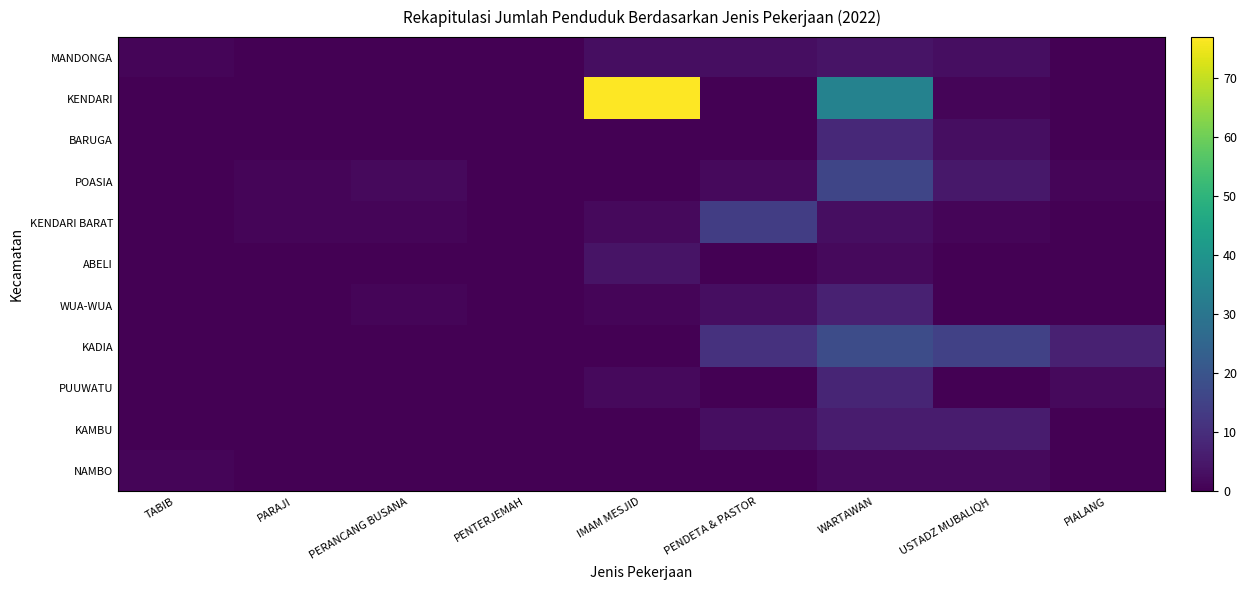

Reading left to right, transcribe all the data shown in this chart.

MANDONGA: TABIB=1	PARAJI=0	PERANCANG BUSANA=0	PENTERJEMAH=0	IMAM MESJID=3	PENDETA & PASTOR=3	WARTAWAN=4	USTADZ MUBALIQH=3	PIALANG=0
KENDARI: TABIB=0	PARAJI=0	PERANCANG BUSANA=0	PENTERJEMAH=0	IMAM MESJID=77	PENDETA & PASTOR=0	WARTAWAN=34	USTADZ MUBALIQH=1	PIALANG=0
BARUGA: TABIB=0	PARAJI=0	PERANCANG BUSANA=0	PENTERJEMAH=0	IMAM MESJID=0	PENDETA & PASTOR=0	WARTAWAN=9	USTADZ MUBALIQH=3	PIALANG=0
POASIA: TABIB=0	PARAJI=1	PERANCANG BUSANA=2	PENTERJEMAH=0	IMAM MESJID=0	PENDETA & PASTOR=2	WARTAWAN=16	USTADZ MUBALIQH=5	PIALANG=1
KENDARI BARAT: TABIB=0	PARAJI=1	PERANCANG BUSANA=1	PENTERJEMAH=0	IMAM MESJID=2	PENDETA & PASTOR=14	WARTAWAN=3	USTADZ MUBALIQH=1	PIALANG=0
ABELI: TABIB=0	PARAJI=0	PERANCANG BUSANA=0	PENTERJEMAH=0	IMAM MESJID=4	PENDETA & PASTOR=0	WARTAWAN=2	USTADZ MUBALIQH=0	PIALANG=0
WUA-WUA: TABIB=0	PARAJI=0	PERANCANG BUSANA=1	PENTERJEMAH=0	IMAM MESJID=1	PENDETA & PASTOR=3	WARTAWAN=7	USTADZ MUBALIQH=0	PIALANG=0
KADIA: TABIB=0	PARAJI=0	PERANCANG BUSANA=0	PENTERJEMAH=0	IMAM MESJID=0	PENDETA & PASTOR=11	WARTAWAN=18	USTADZ MUBALIQH=15	PIALANG=7
PUUWATU: TABIB=0	PARAJI=0	PERANCANG BUSANA=0	PENTERJEMAH=0	IMAM MESJID=2	PENDETA & PASTOR=0	WARTAWAN=8	USTADZ MUBALIQH=0	PIALANG=2
KAMBU: TABIB=0	PARAJI=0	PERANCANG BUSANA=0	PENTERJEMAH=0	IMAM MESJID=0	PENDETA & PASTOR=3	WARTAWAN=6	USTADZ MUBALIQH=6	PIALANG=0
NAMBO: TABIB=1	PARAJI=0	PERANCANG BUSANA=0	PENTERJEMAH=0	IMAM MESJID=0	PENDETA & PASTOR=0	WARTAWAN=2	USTADZ MUBALIQH=2	PIALANG=0